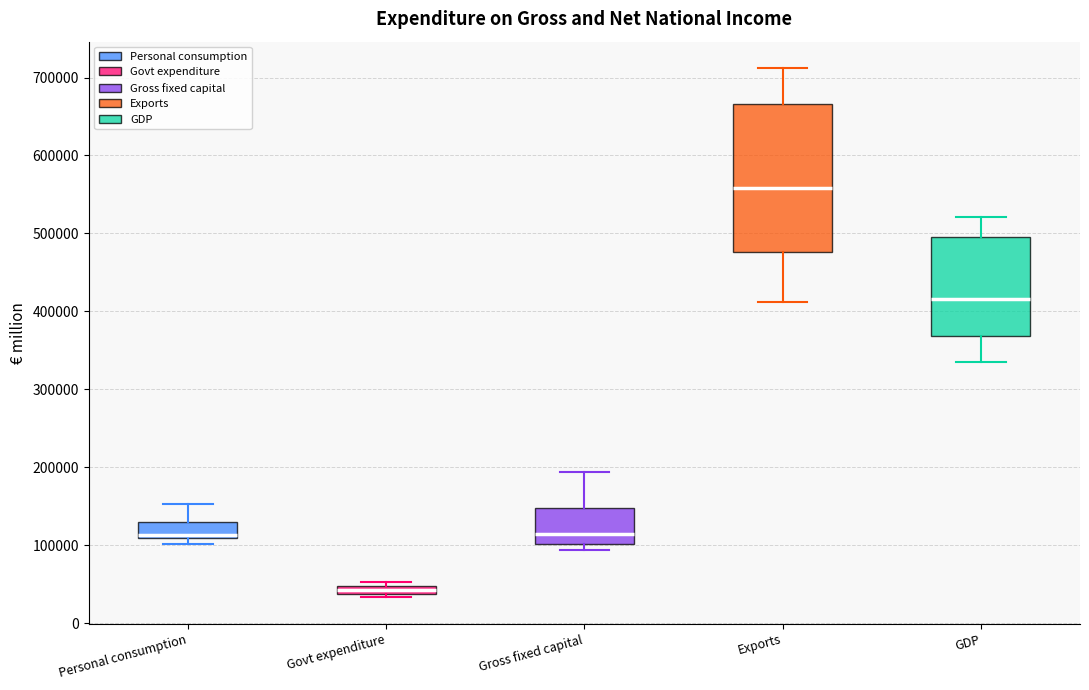

Where is the lower edge of the box for Govt expenditure on the y-axis? The values are not printed on the chart, so give them approximately, as read against the axis.

40000